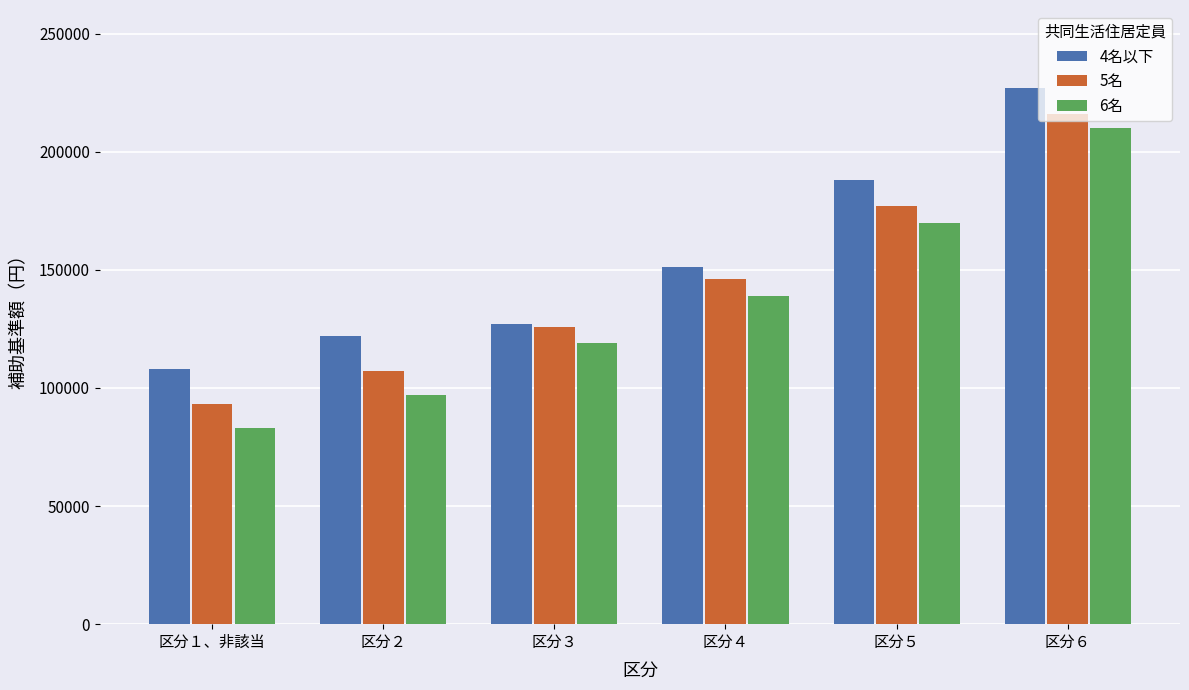

How many groups of bars are there?

6